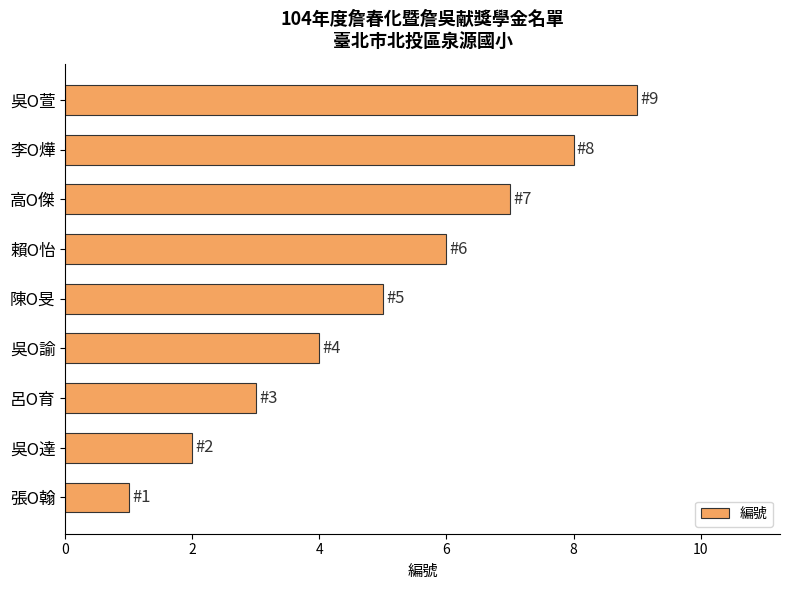

How many values are below 5?

4